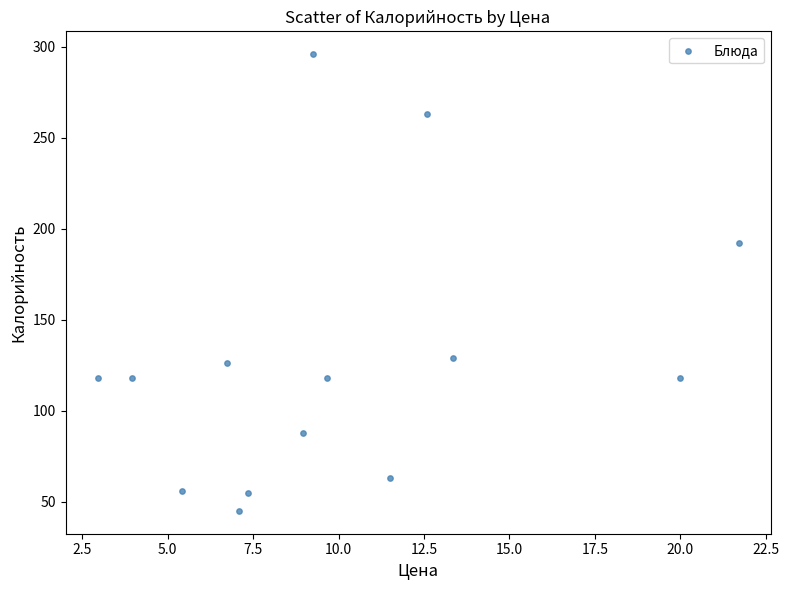

What is the range of Y values (max minus min)?

251